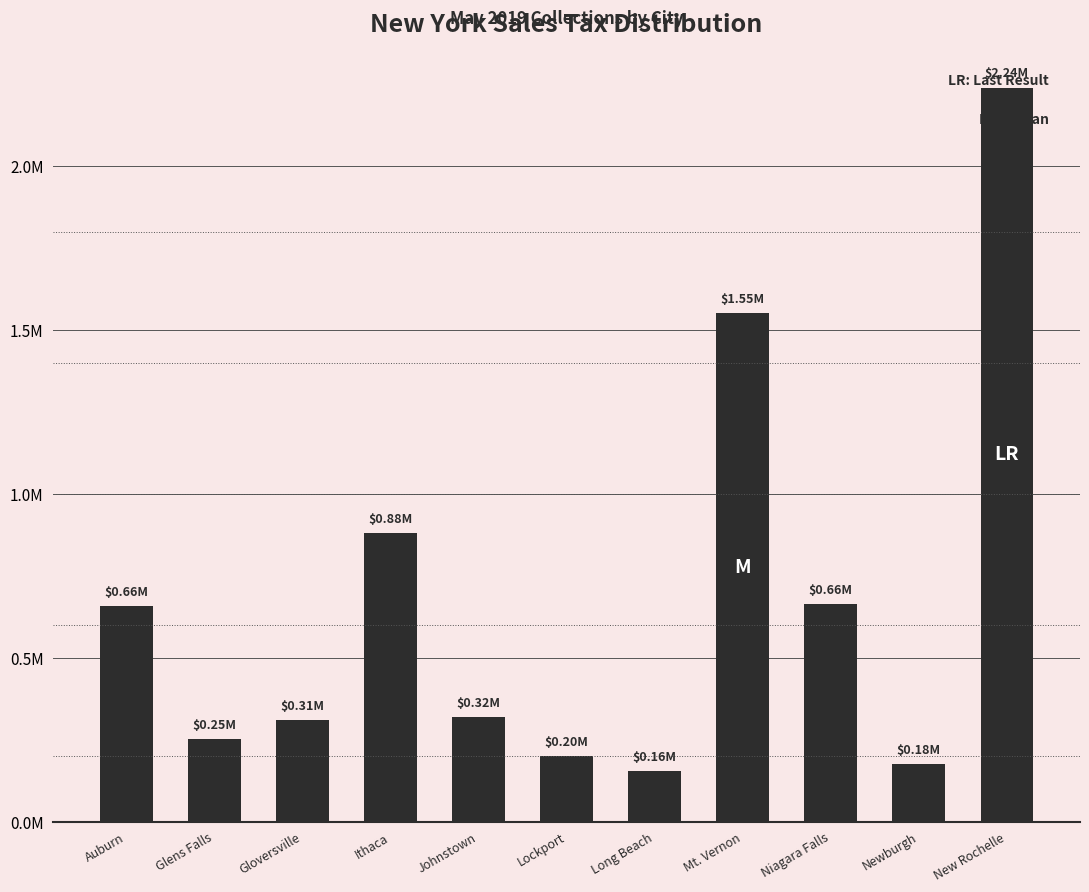

How many data points does each series have?

11